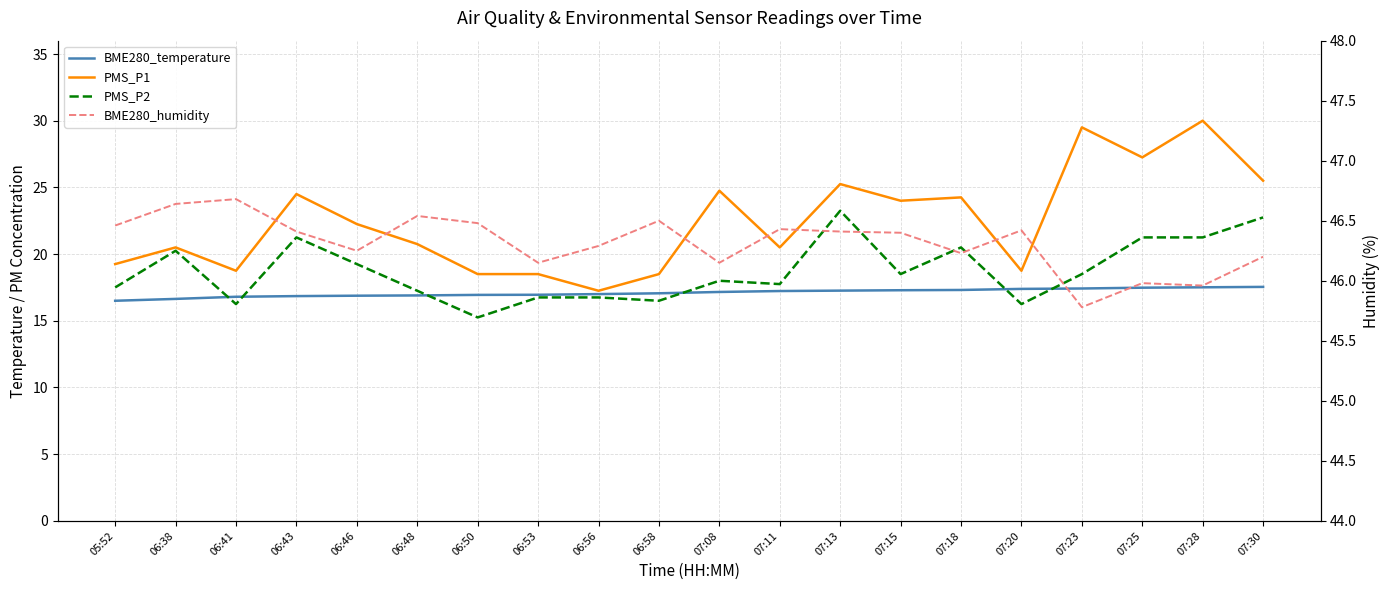

What is the label of the 2nd point from the left?

06:38